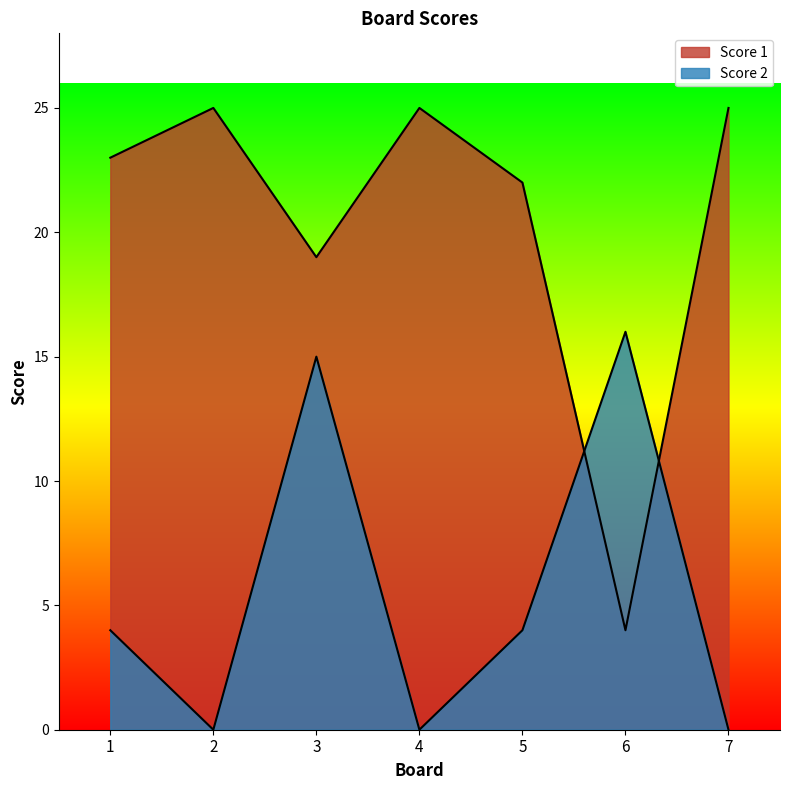

What is the sum of all Score 1 values?

143